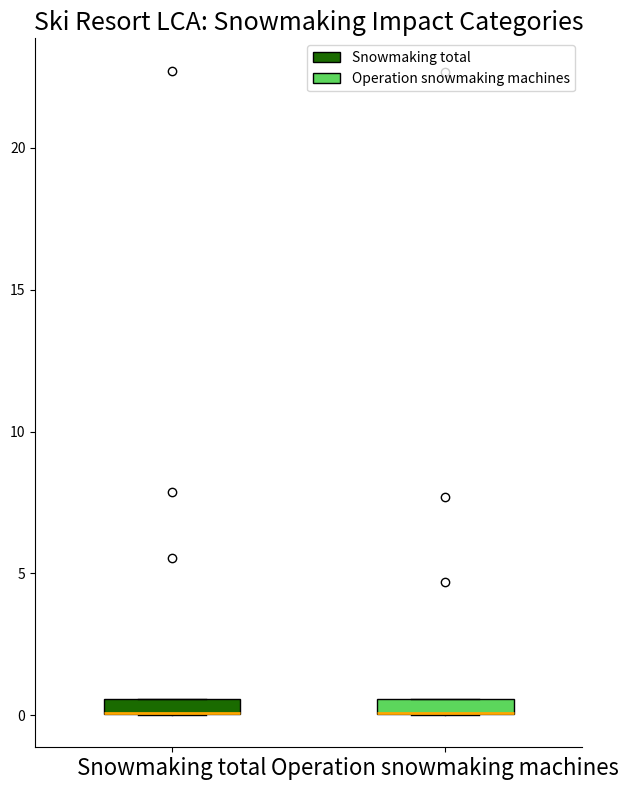

Where is the lower edge of the box for Operation snowmaking machines on the y-axis? The values are not printed on the chart, so give them approximately, as read against the axis.

0.0